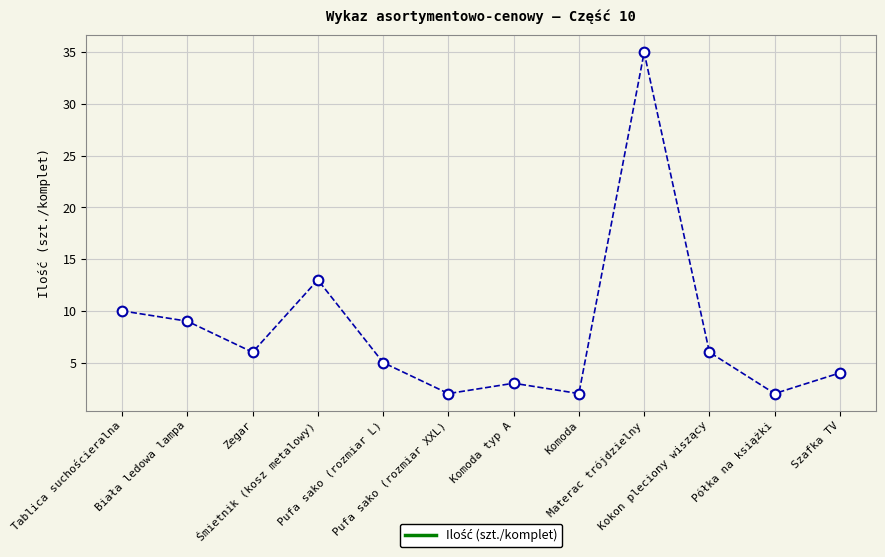

True or false: the data shows 12 at Biała ledowa lampa.

False